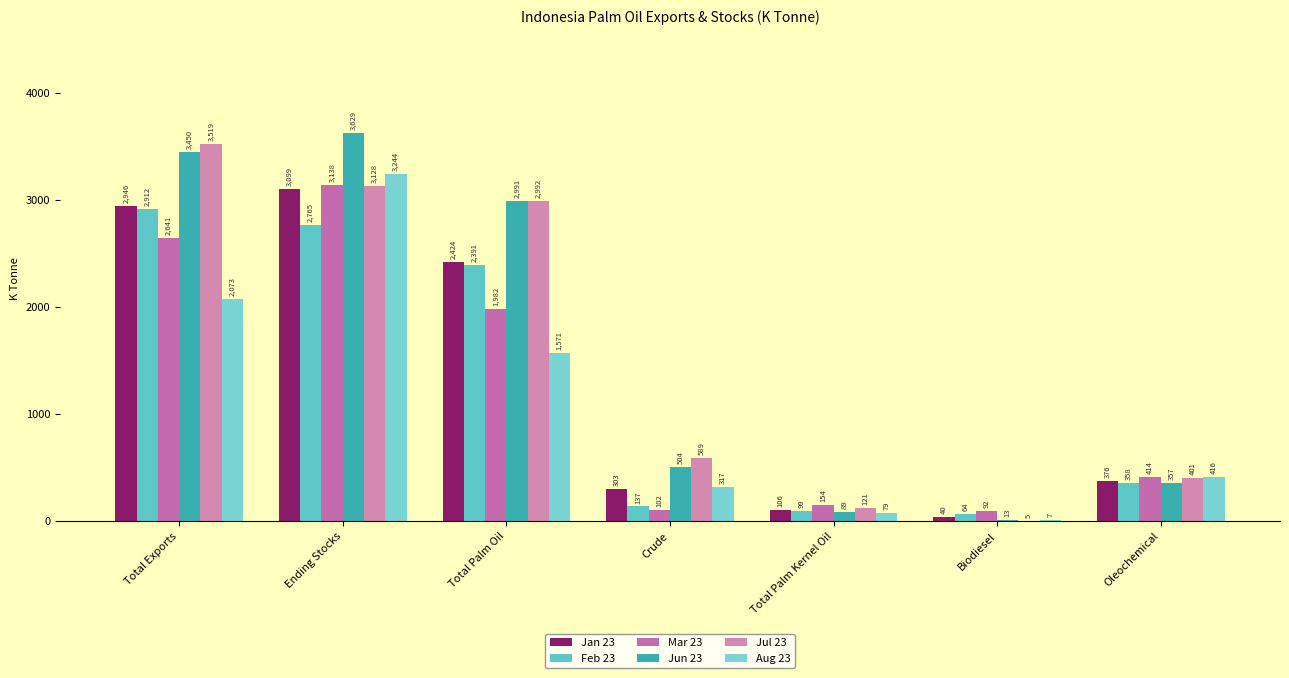

At how many categories does at least one series exceed 1177?

3